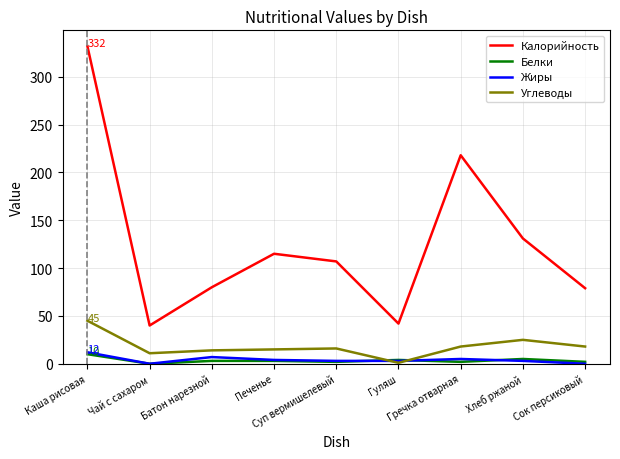

True or false: Калорийность and Белки intersect in this chart.

False